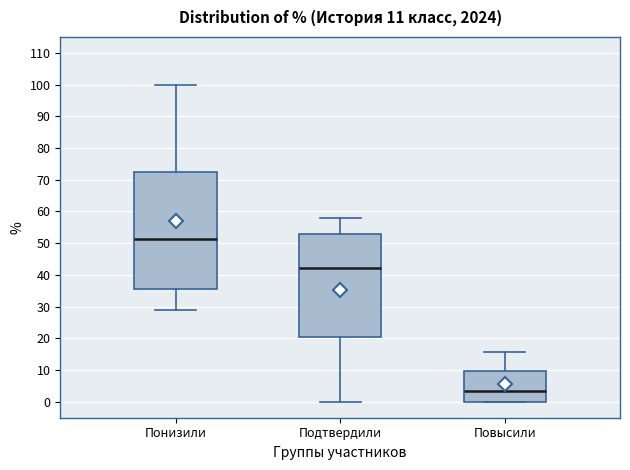

Which box has the highest median line?

Понизили